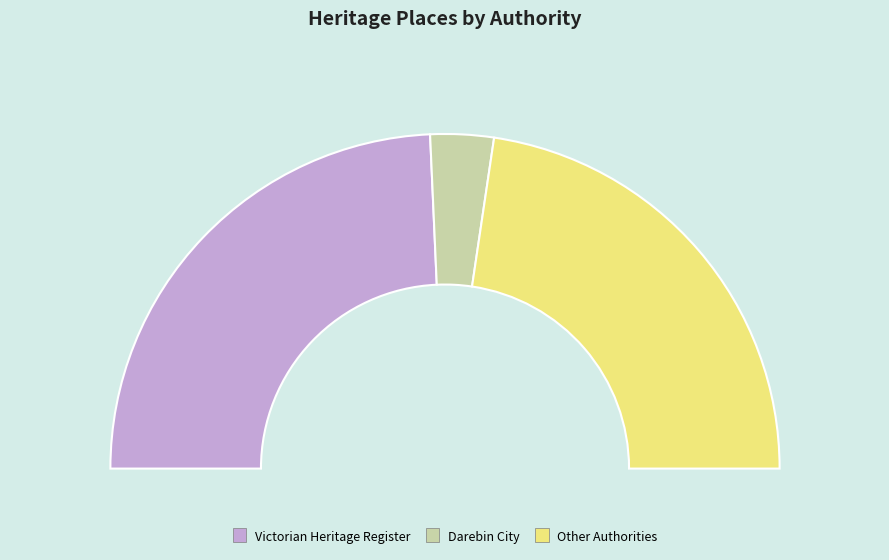

The Gringegalgona Soldiers Memorial Hall slice represents 22% of the pie. True or false?

False